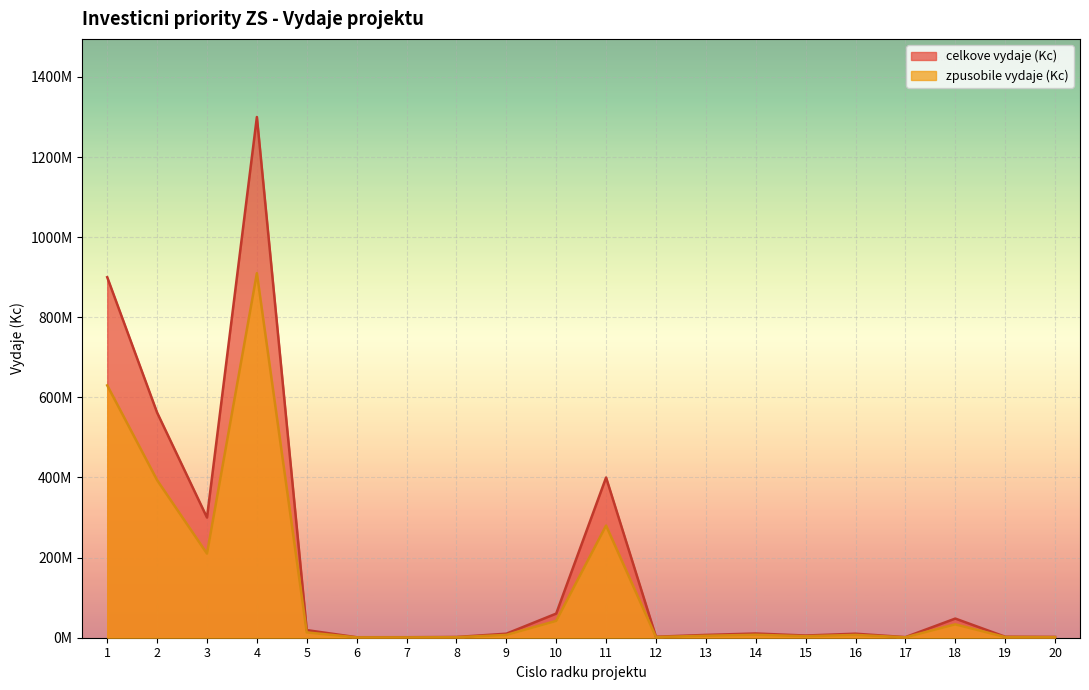

At which category is the sum across all series the highest?

4